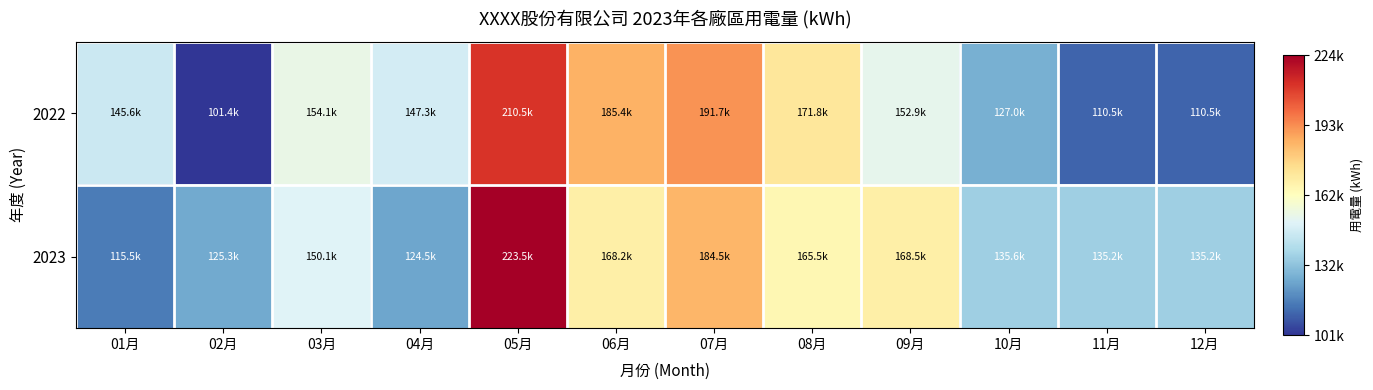

Reading left to right, list all the values displayed in this chart.

2022: 01月=145560.6	02月=101351.5	03月=154144.3	04月=147259.8	05月=210479.7	06月=185358.1	07月=191718.5	08月=171797.0	09月=152864.4	10月=126978.0	11月=110548.9	12月=110548.9
2023: 01月=115521.0	02月=125315.0	03月=150055.3	04月=124544.0	05月=223541.0	06月=168240.0	07月=184541.0	08月=165458.0	09月=168541.0	10月=135555.0	11月=135247.0	12月=135247.0